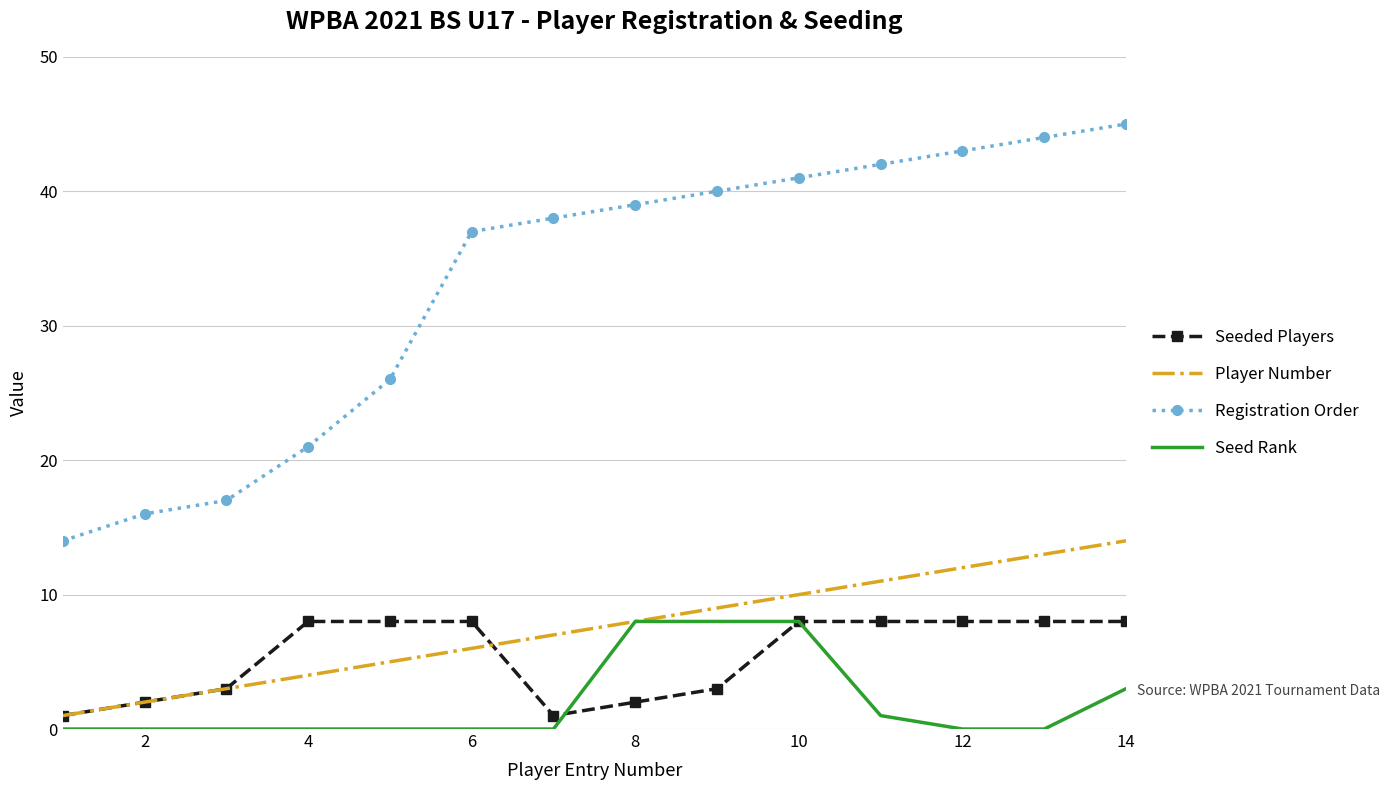

True or false: Player Number has more than 1 interior local peaks.

False